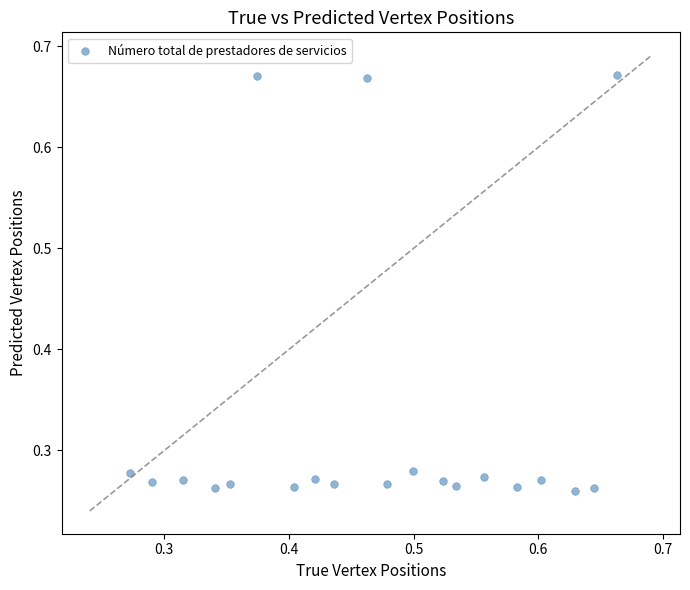

What is the range of X values (max minus min)?

0.4